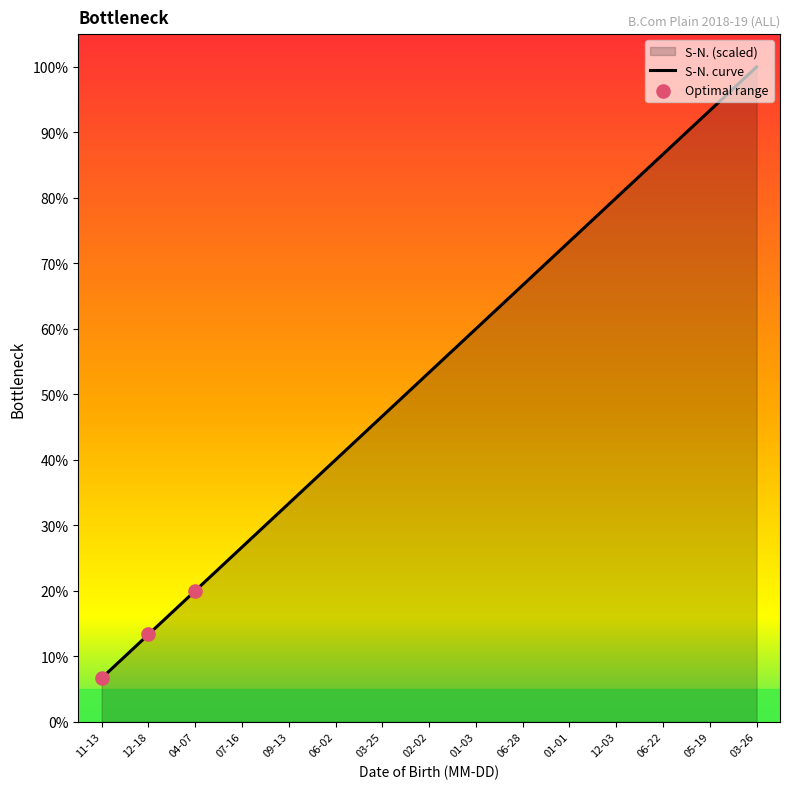

Approximately how many times larger is the value at 04-07 compared to 12-18?

1.5